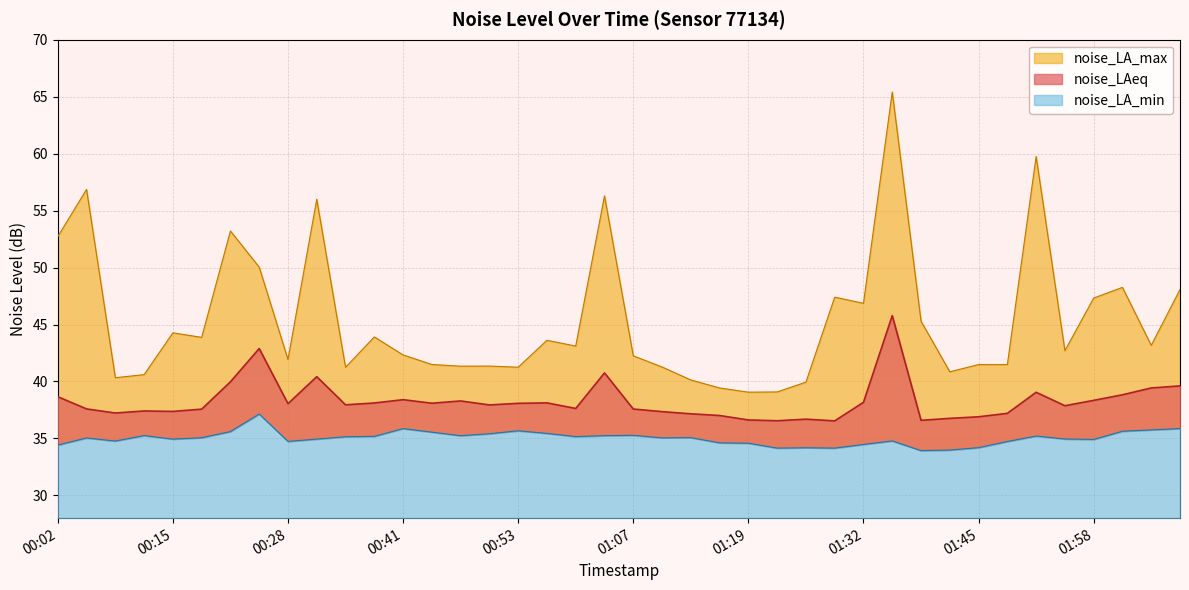

How many data points in noise_LA_max are less than 43?

20